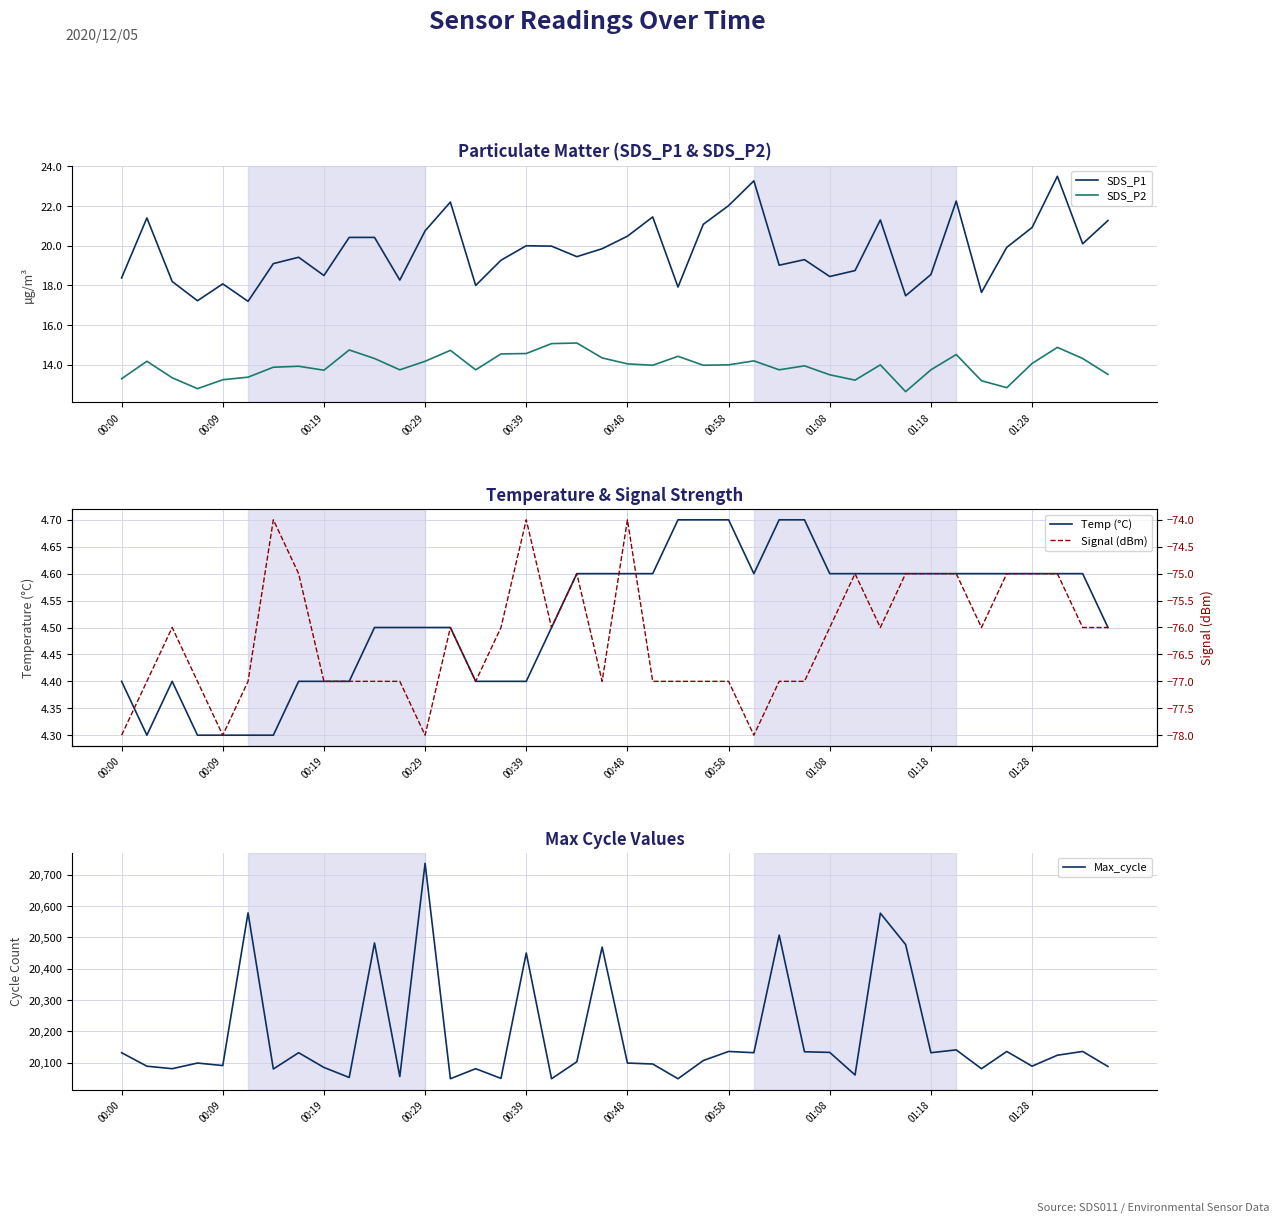

At which category does the chart reach its minimum across all series?

00:00